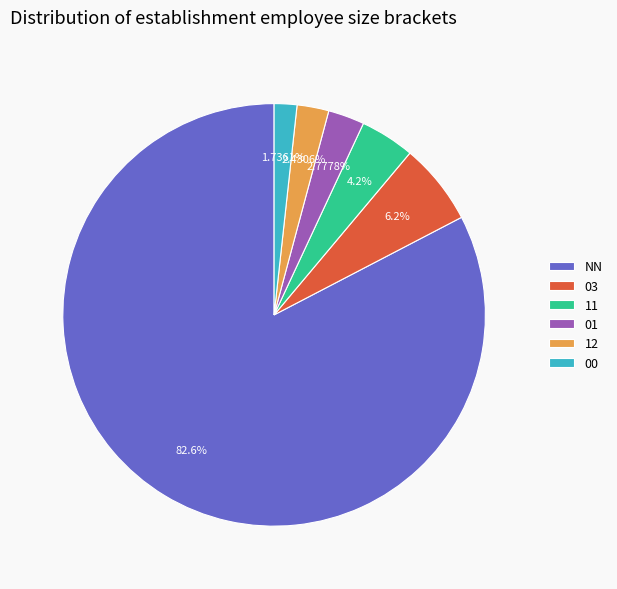

The 01 slice represents 3% of the pie. True or false?

True